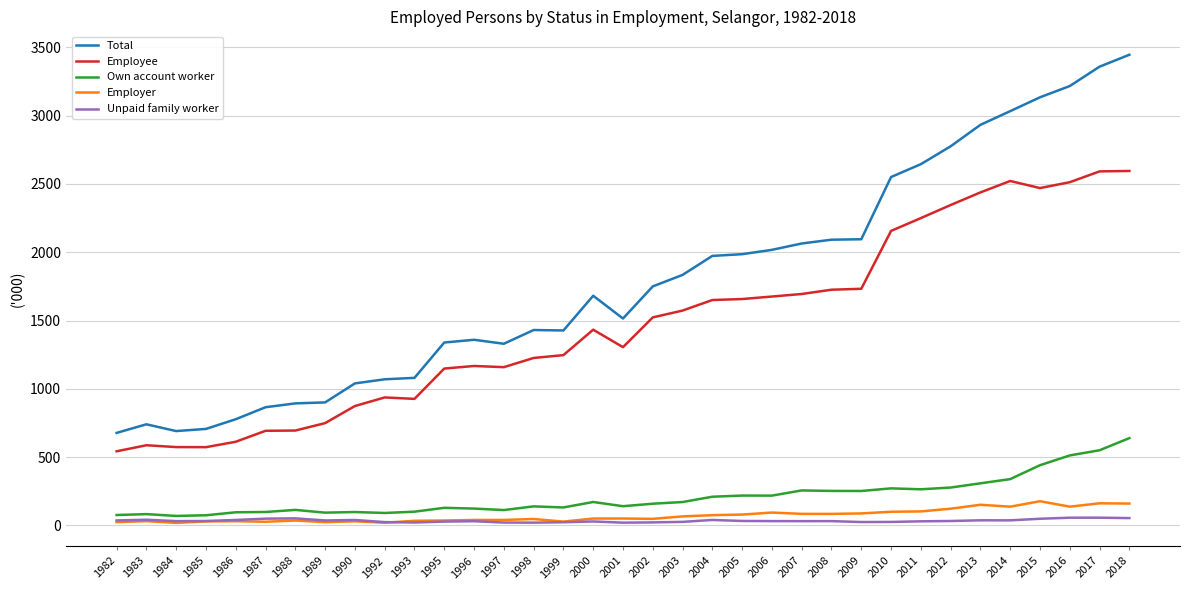

Does the chart have visible grid lines?

Yes